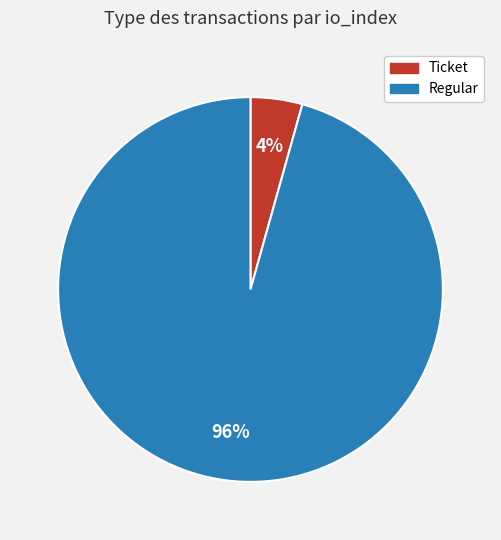

How many segments does this pie chart have?

2